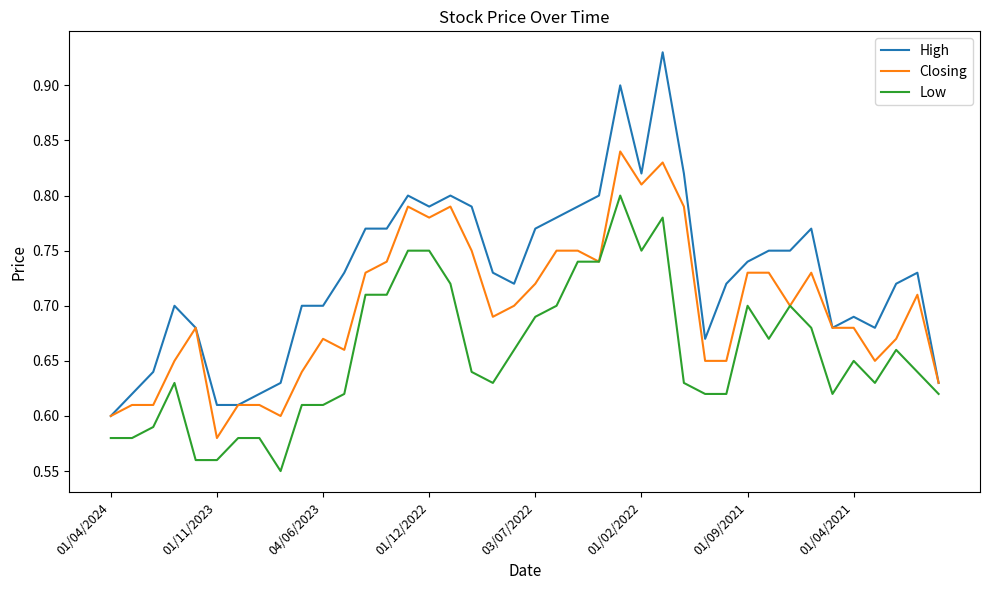

What is the difference between the maximum and minimum values in the High series?

0.3